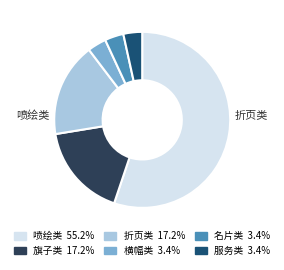

Is the sum of 横幅类 3.4% and 名片类 3.4% greater than half?

No